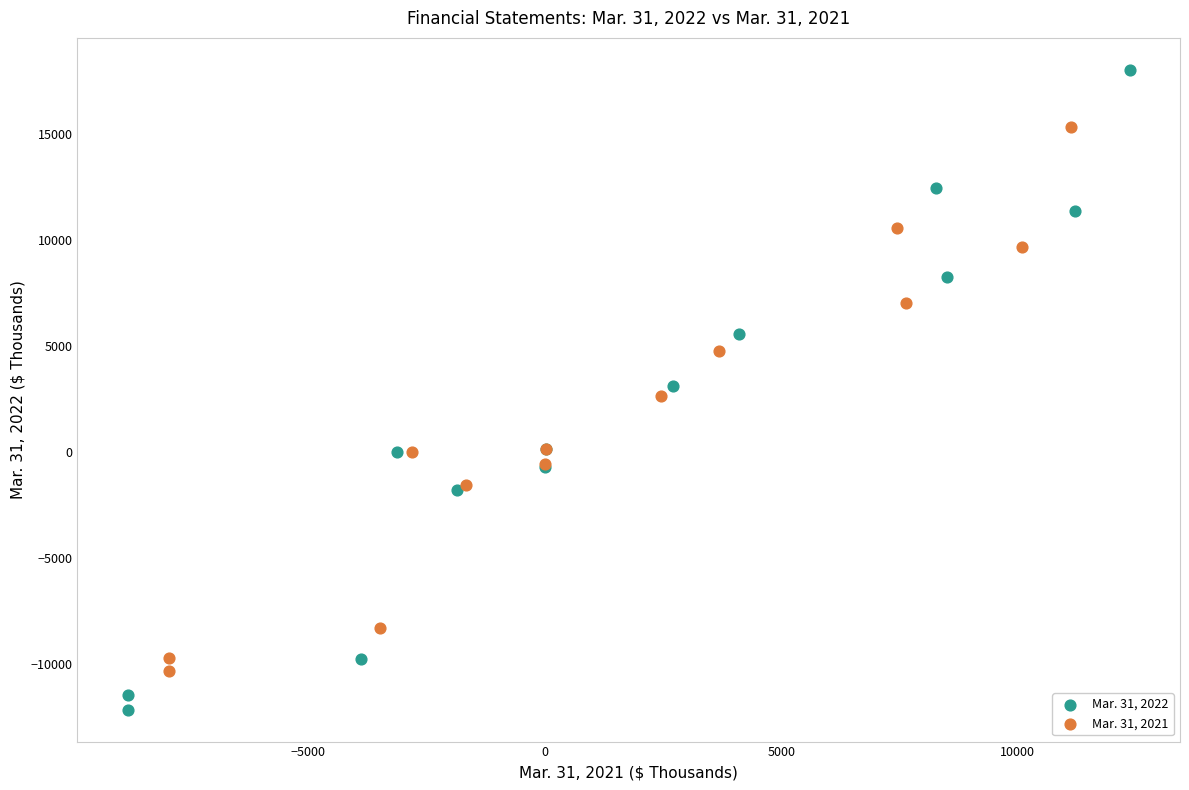

Which series has the largest Y range (max minus min)?

Mar. 31, 2022